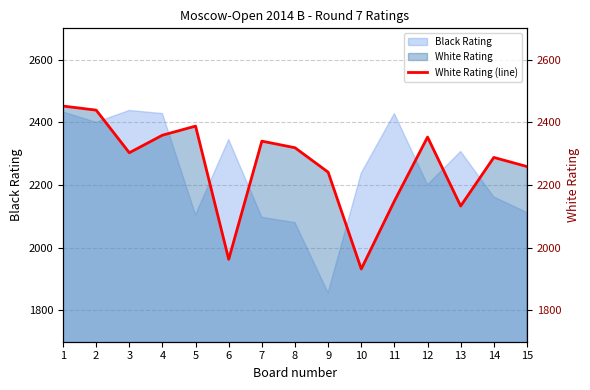

Rank the categories by value from lowest to highest.

10, 6, 13, 11, 9, 15, 14, 3, 8, 7, 12, 4, 5, 2, 1